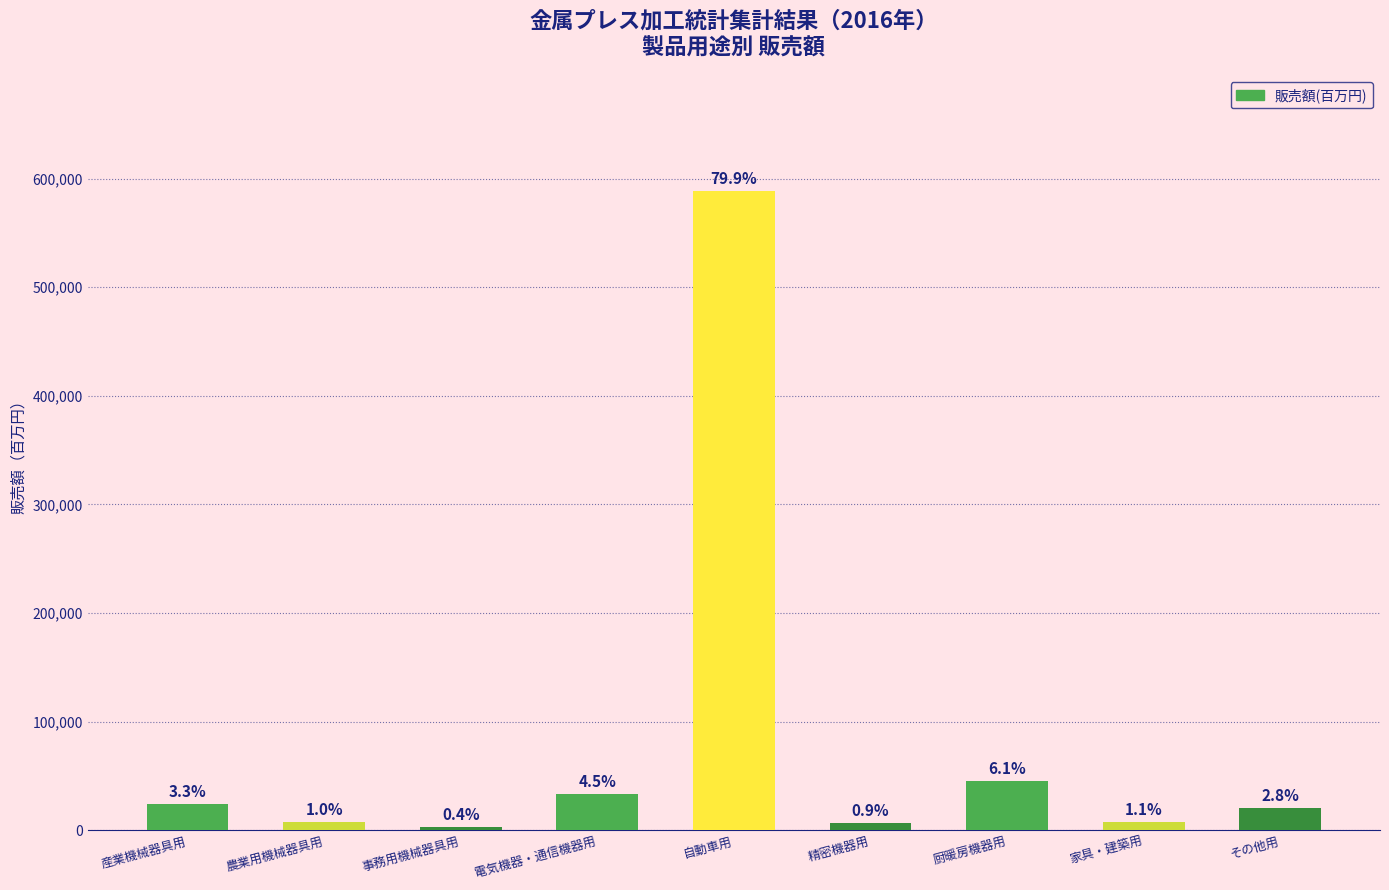

How many bars are there in total?

9